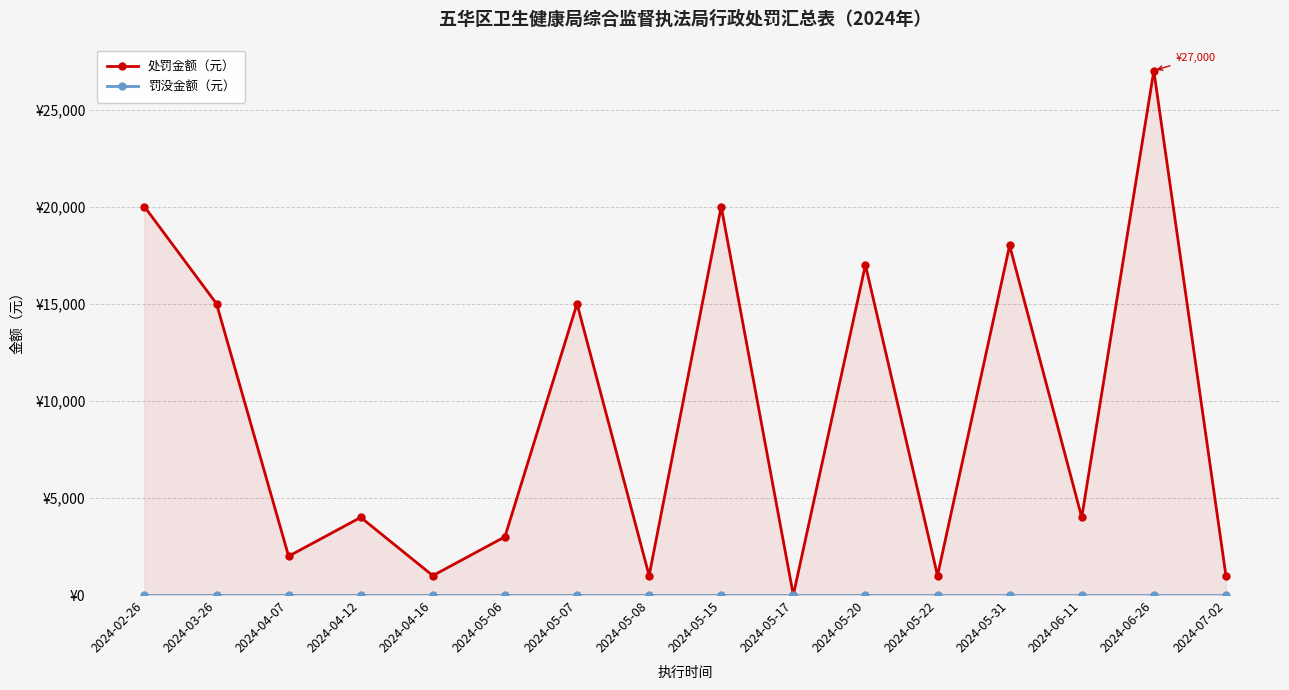

What is the label of the 10th point from the left?

2024-05-17